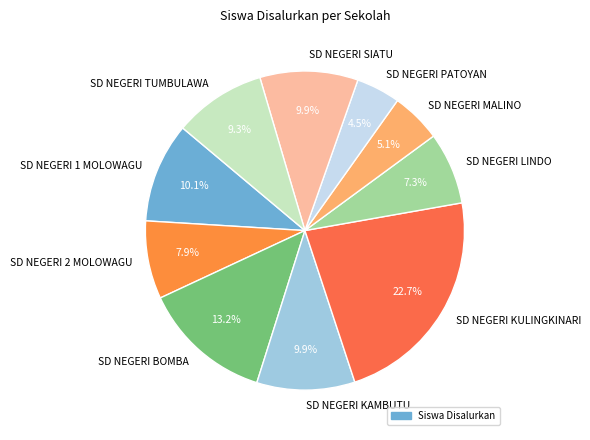

To the nearest percent, what is the difference between the SD NEGERI KULINGKINARI and SD NEGERI PATOYAN slice percentages?

18%